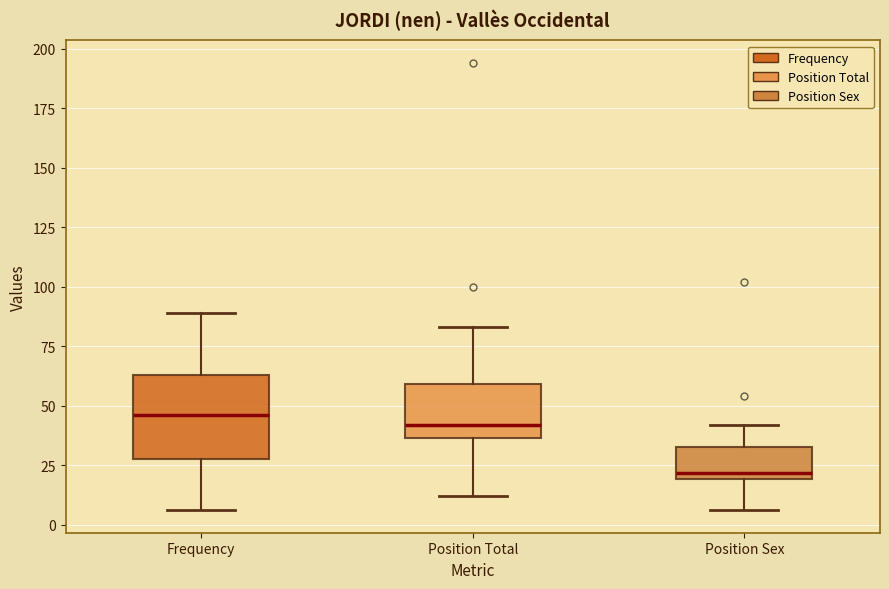

Reading left to right, read every box against the y-axis: the position of its median line, the range the box covers, and the ends of its whiskers. The values are not printed on the chart, so give them approximately, as read against the axis.

Frequency: median 45, box 30 to 65, whiskers 5 to 90
Position Total: median 40, box 35 to 60, whiskers 10 to 85
Position Sex: median 20 (just above the box's lower edge), box 20 to 35, whiskers 5 to 40